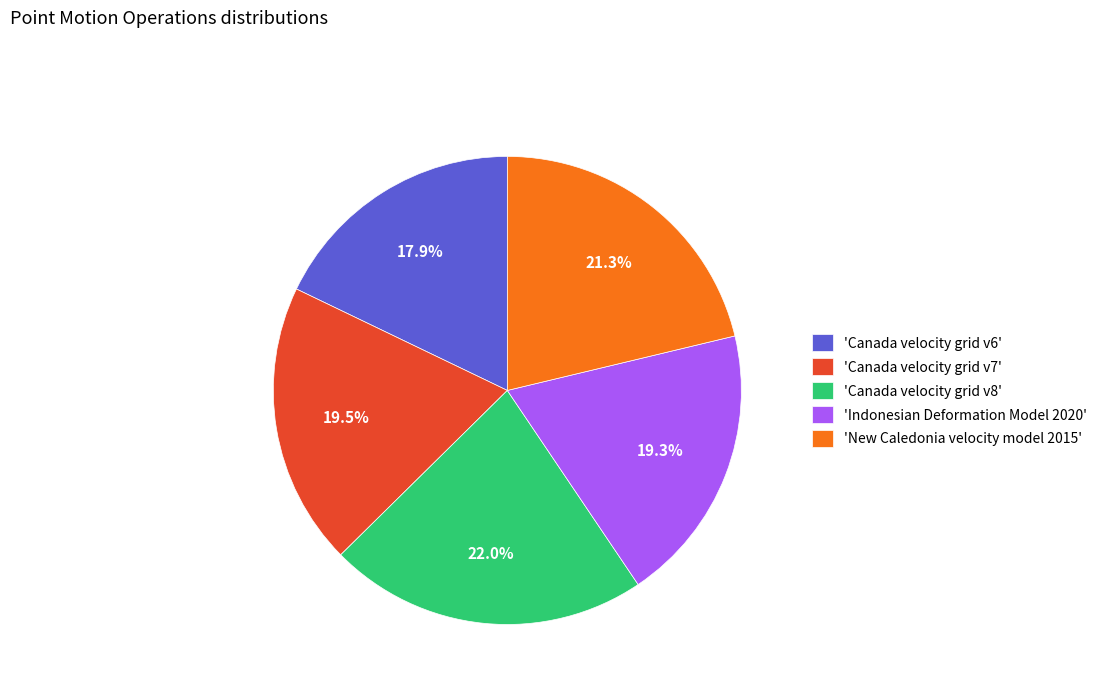

Does any single category account for the majority?

No